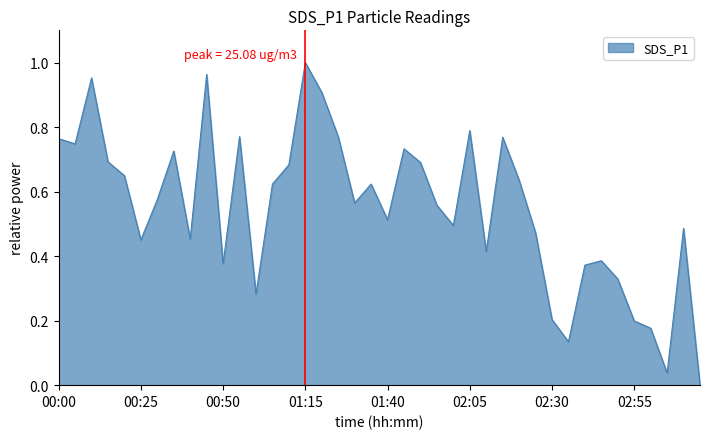

How many interior local valleys (lower than both neighbors) does the data have?

11